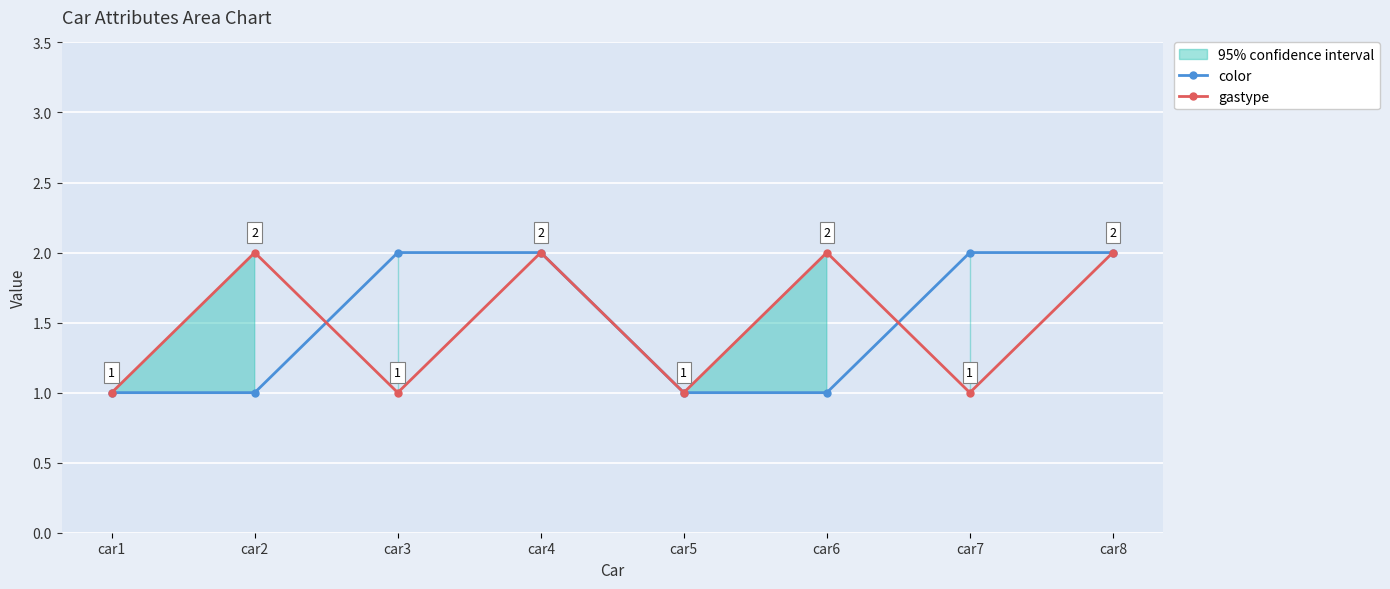

Which has a higher value, car4 or car3?

car4